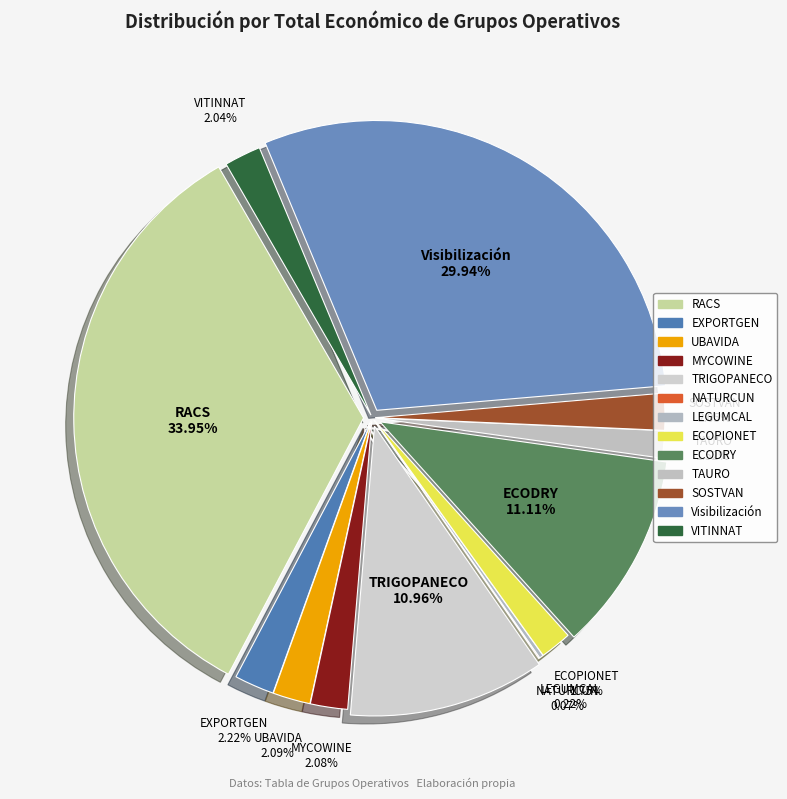

What is the change in value from UBAVIDA to LEGUMCAL?

-542712.0